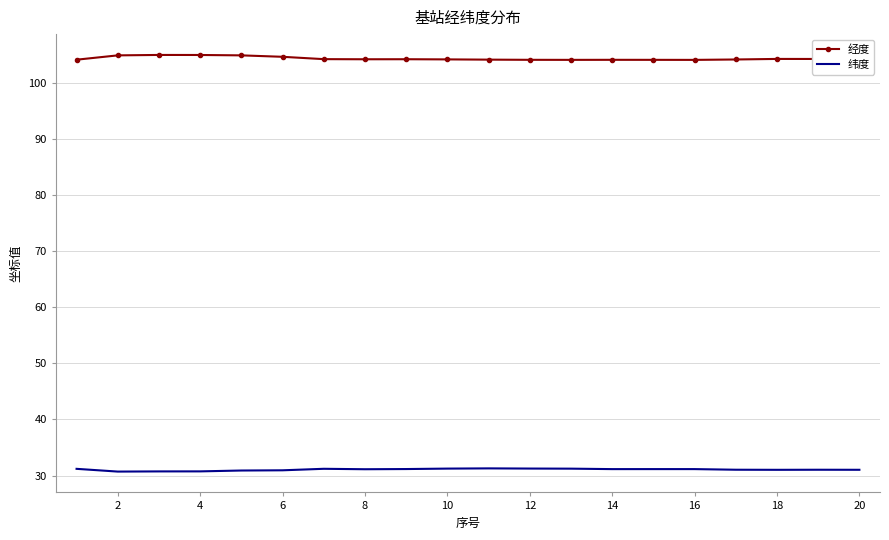

What is the minimum value shown in the chart?

30.7